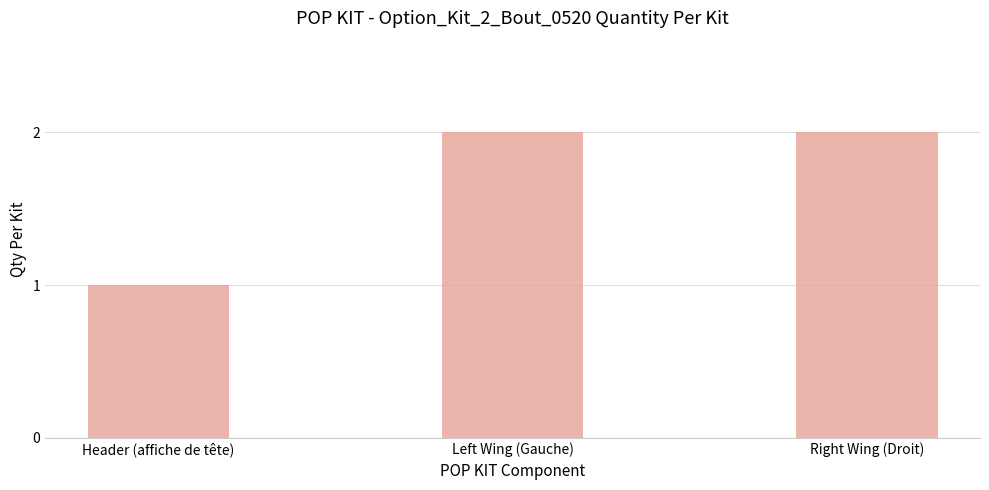

Reading right to left, list all the values displayed in this chart.

2	2	1